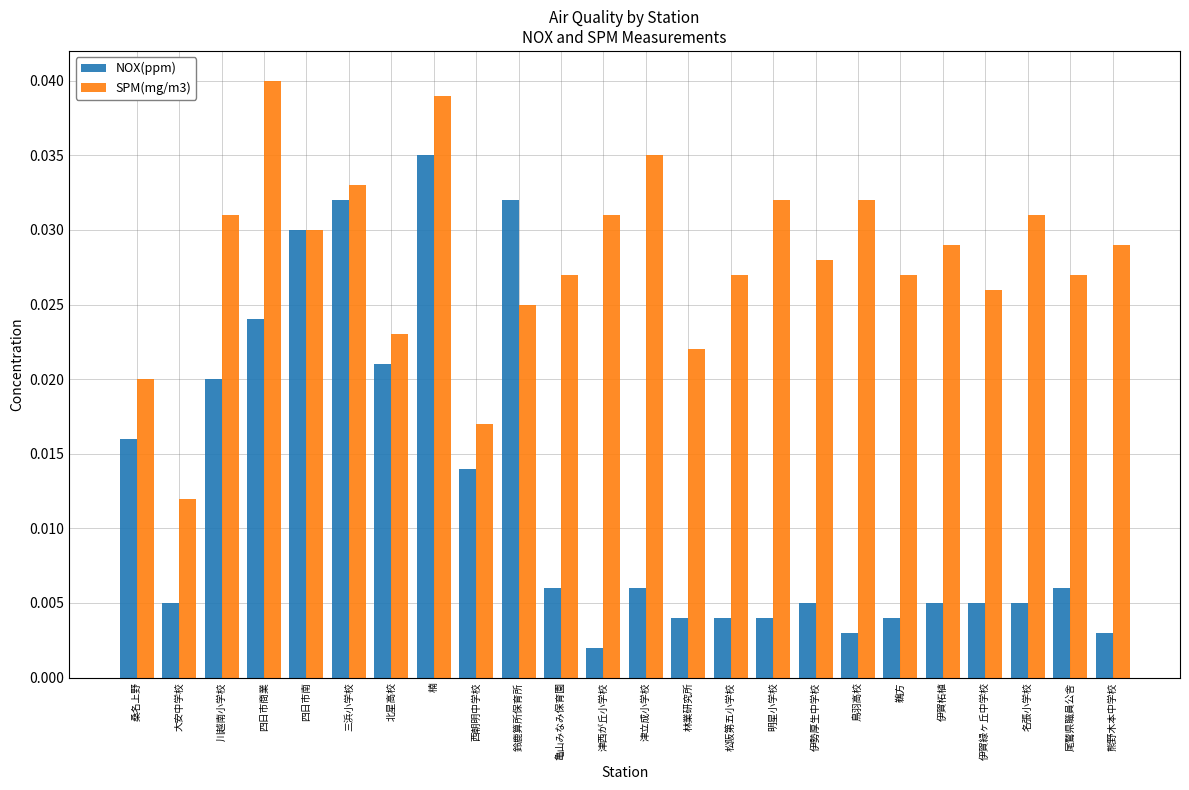

At which label does NOX(ppm) reach its peak?

楠